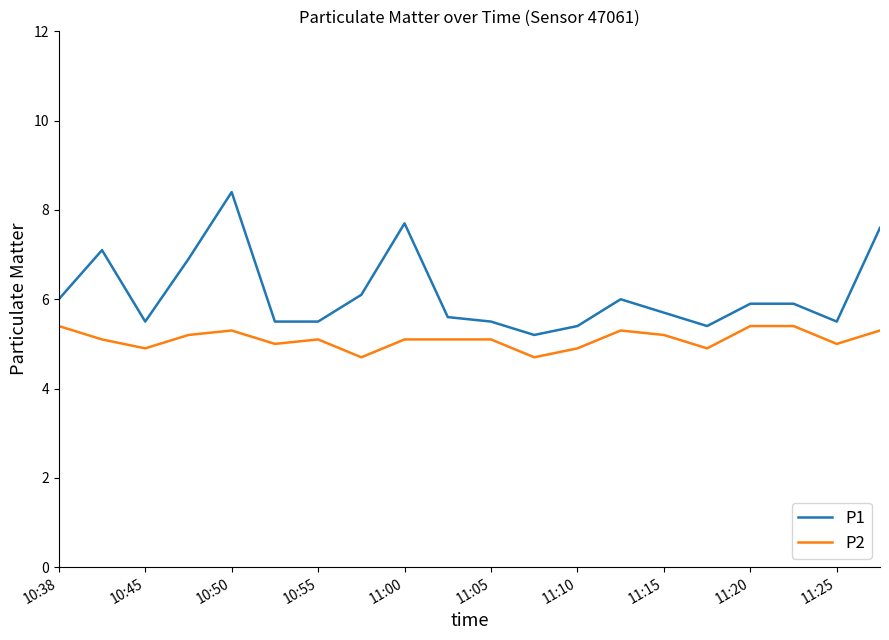

What is the highest value of the P2 series?

5.4